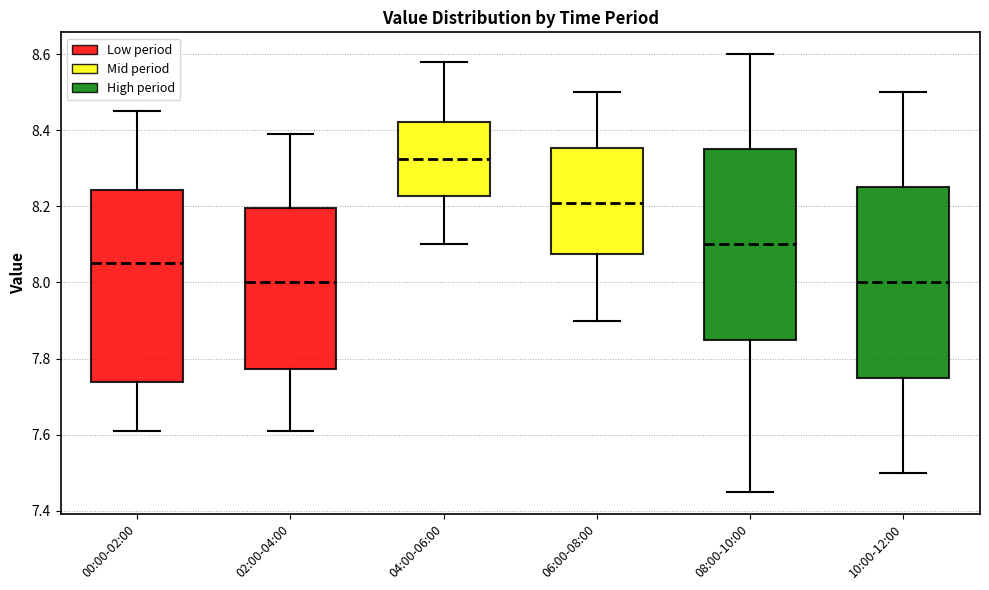

Reading left to right, read every box against the y-axis: the position of its median line, the range the box covers, and the ends of its whiskers. The values are not printed on the chart, so give them approximately, as read against the axis.

00:00-02:00: median 8.06, box 7.74 to 8.24, whiskers 7.62 to 8.46
02:00-04:00: median 8.00, box 7.78 to 8.20, whiskers 7.62 to 8.40
04:00-06:00: median 8.32, box 8.22 to 8.42, whiskers 8.10 to 8.58
06:00-08:00: median 8.22, box 8.08 to 8.36, whiskers 7.90 to 8.50
08:00-10:00: median 8.10, box 7.86 to 8.36, whiskers 7.46 to 8.60
10:00-12:00: median 8.00, box 7.76 to 8.26, whiskers 7.50 to 8.50